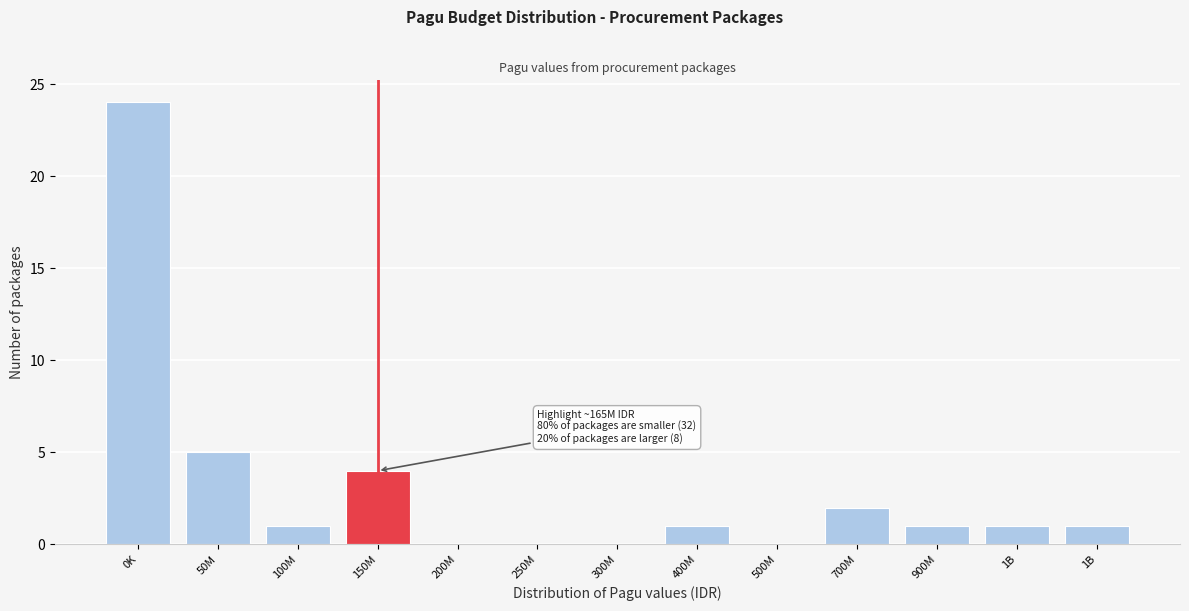

How many series are shown in this chart?

1